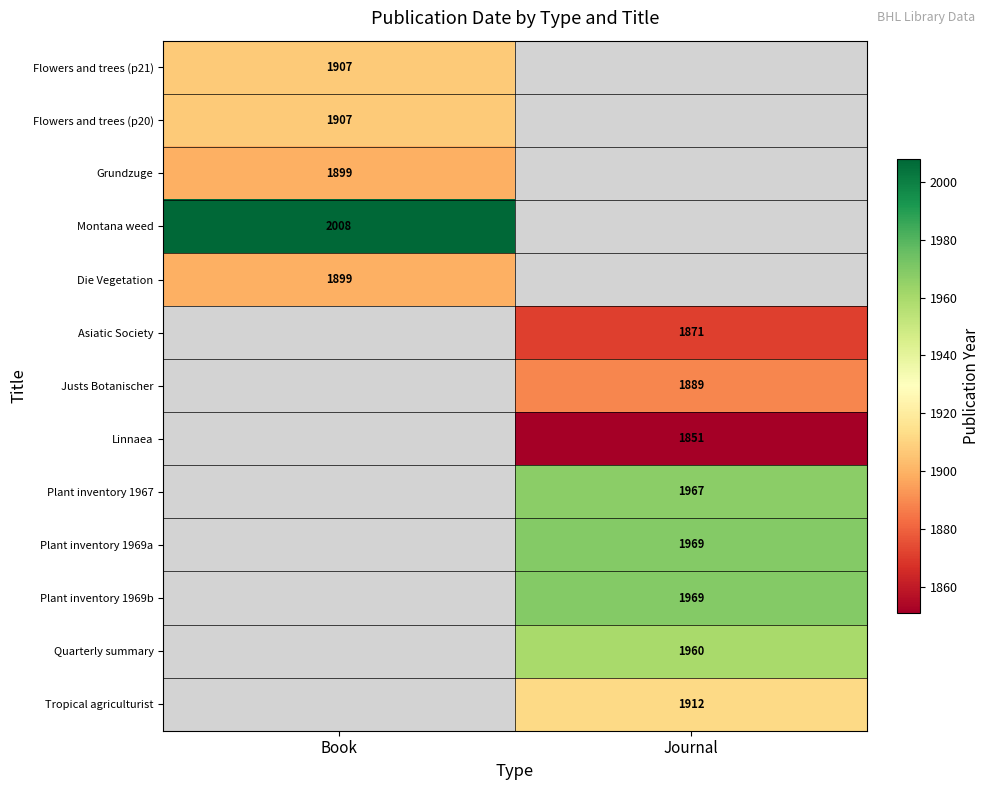

The value of Flowers and trees (p20) at Book is 3065. True or false?

False